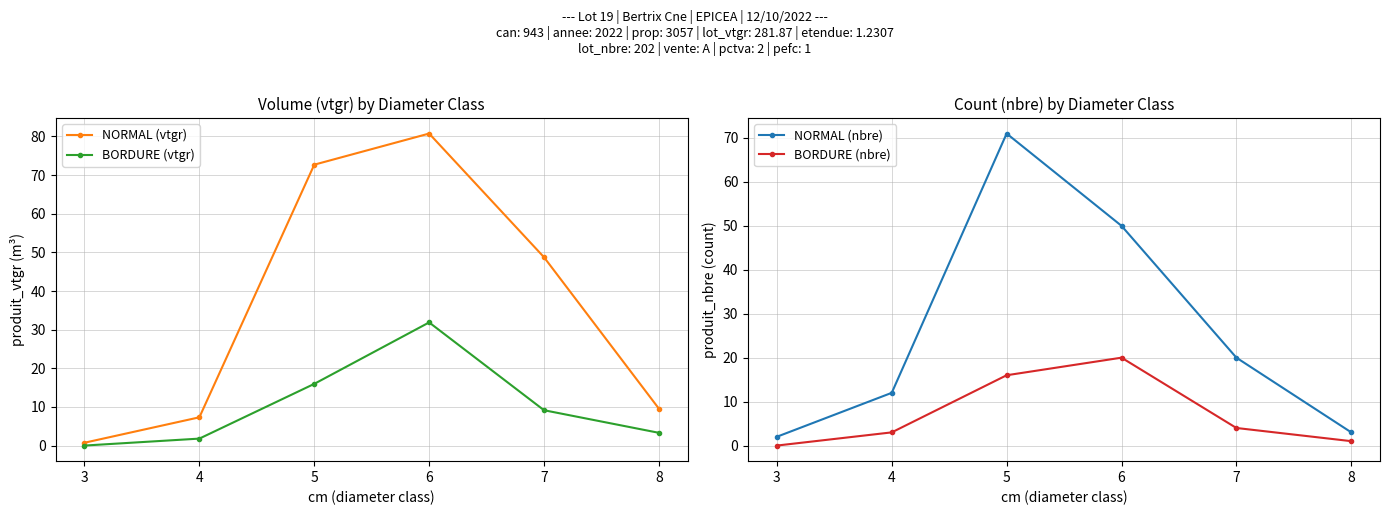

List the series in order of their peak value, highest first.

NORMAL (vtgr), NORMAL (nbre), BORDURE (vtgr), BORDURE (nbre)